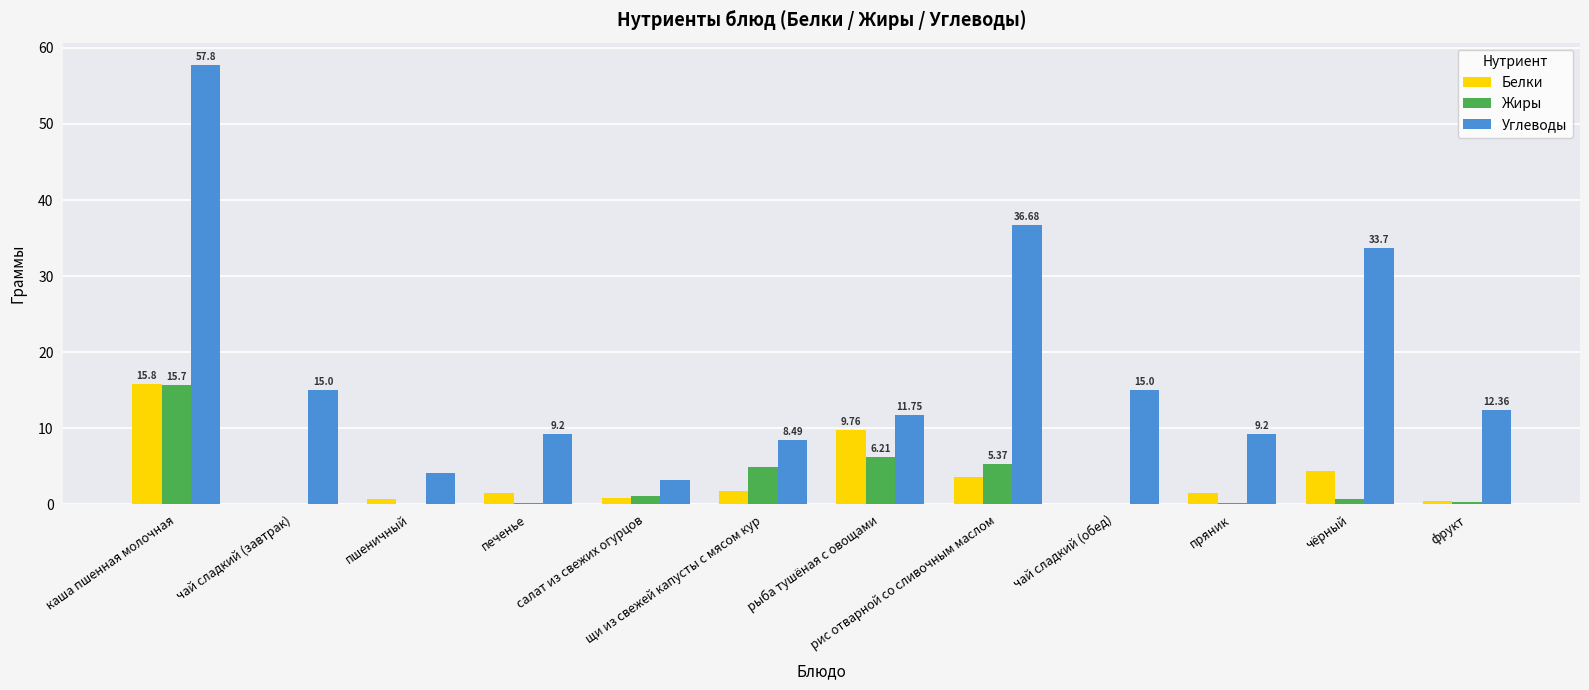

Which category has the highest value across all series?

каша пшенная молочная